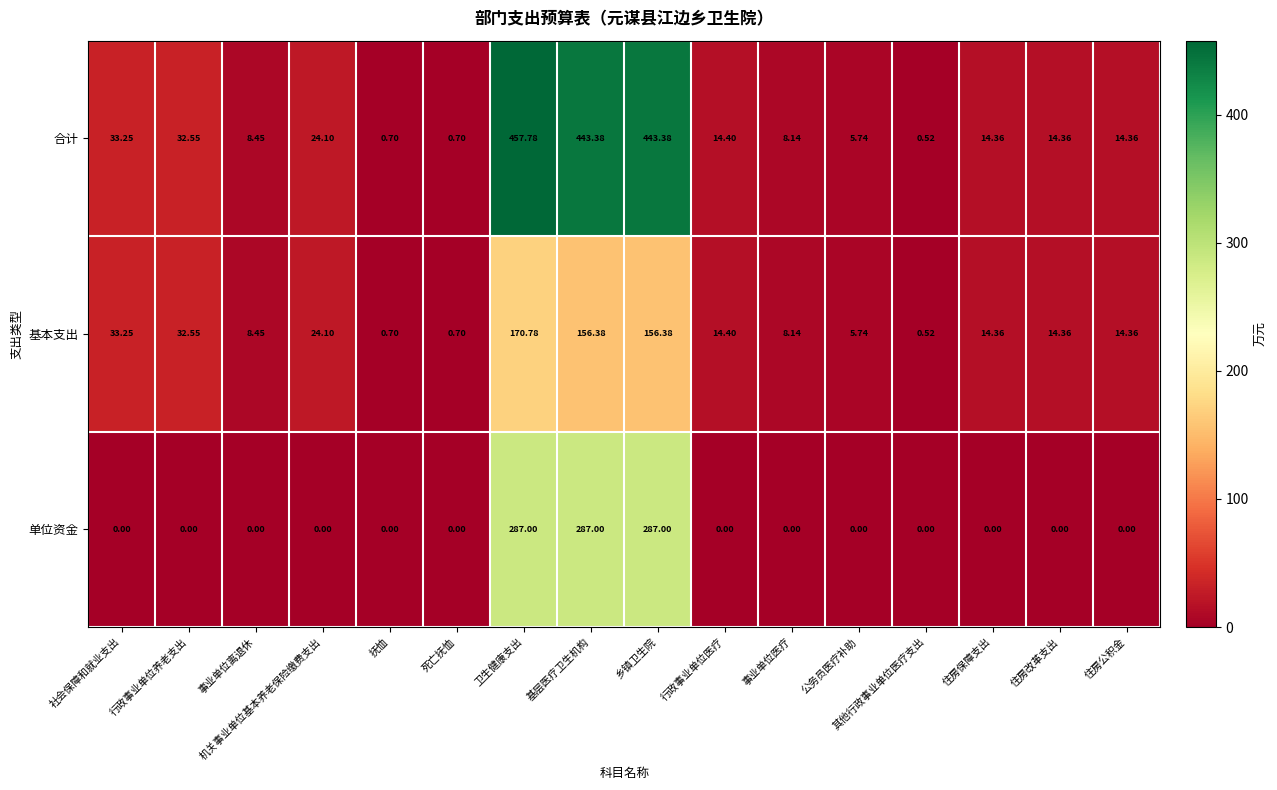

Count the number of data series in this chart.

3